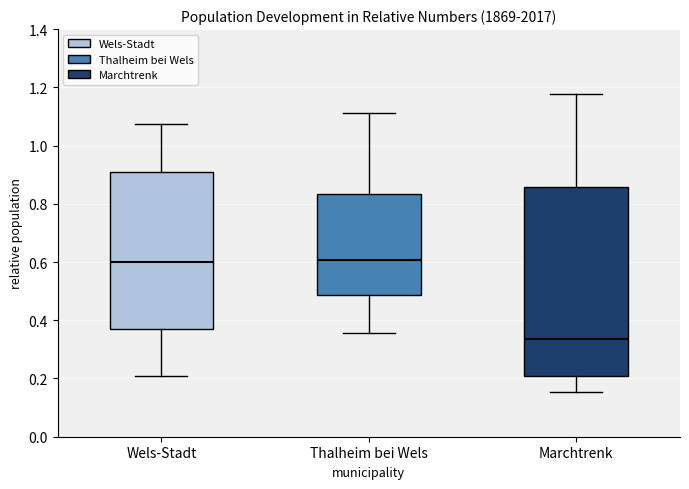

Reading left to right, transcribe this box plot: for each box, give where its median line is, the range the box spans, and where its two whiskers end, as read against the y-axis. The values are not printed on the chart, so give them approximately, as read against the axis.

Wels-Stadt: median 0.60, box 0.36 to 0.92, whiskers 0.20 to 1.08
Thalheim bei Wels: median 0.60, box 0.48 to 0.84, whiskers 0.36 to 1.12
Marchtrenk: median 0.34, box 0.20 to 0.86, whiskers 0.16 to 1.18